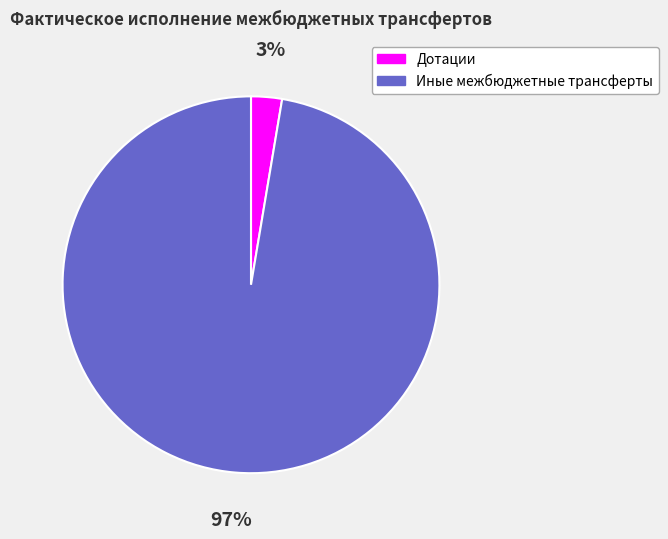

Is it true that Дотации is 3% of the pie?

True